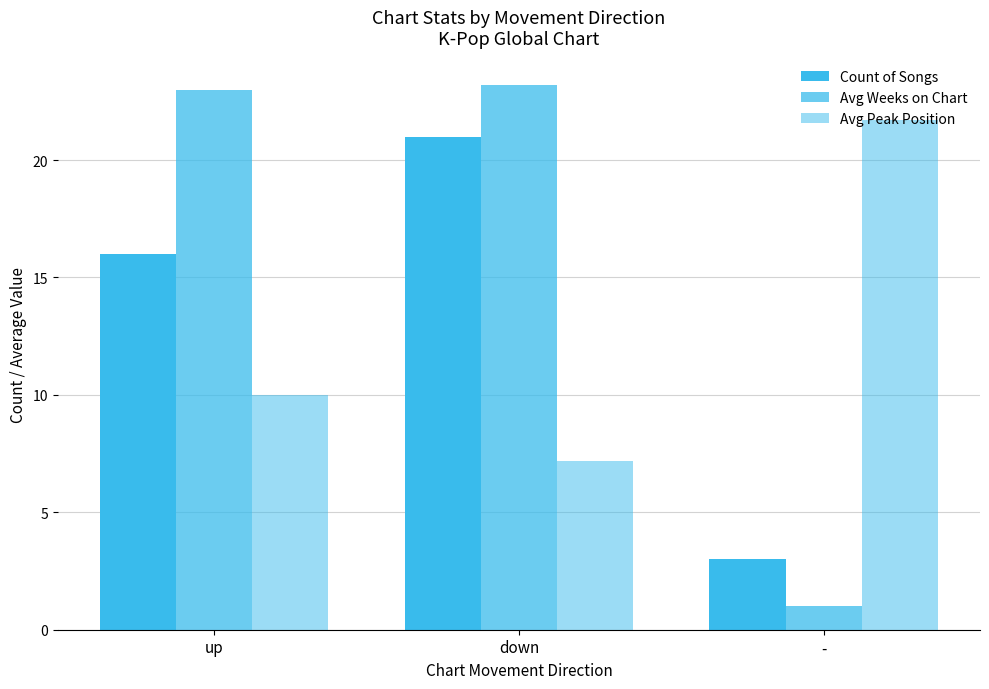

How many series are shown in this chart?

3